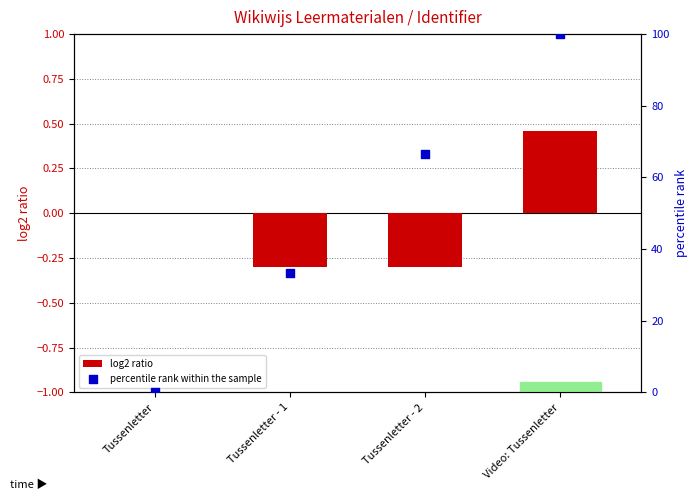

What are all the series names shown in the legend?

log2 ratio, percentile rank within the sample